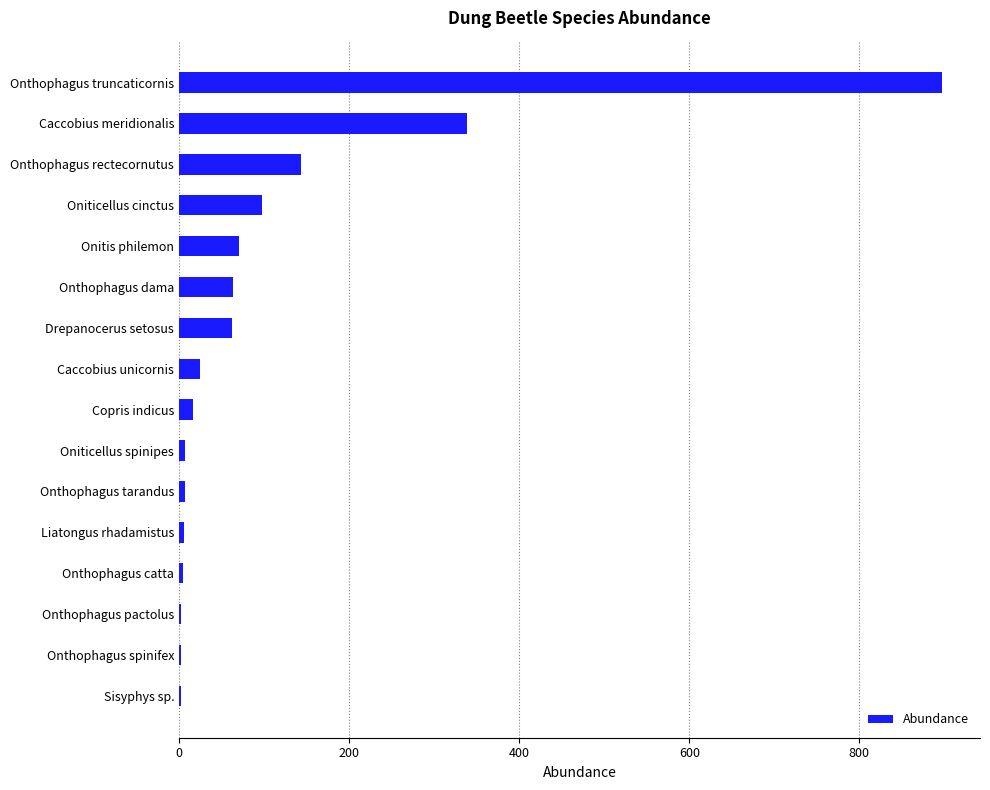

At which label is the value closest to 449?

Caccobius meridionalis